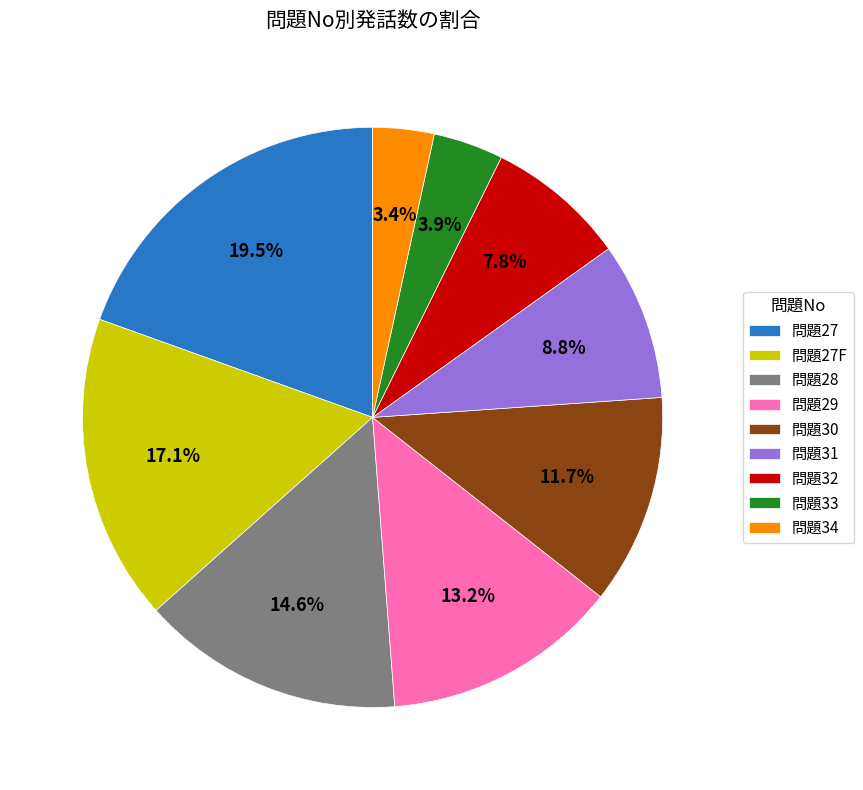

What is the largest slice in the pie chart?

問題27